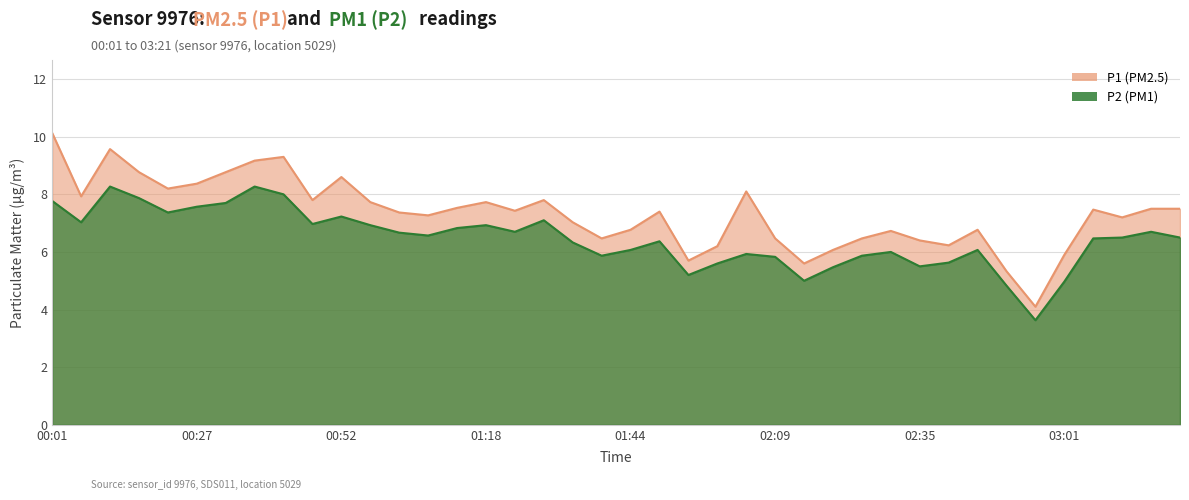

What is the label of the 23rd point from the left?

01:54